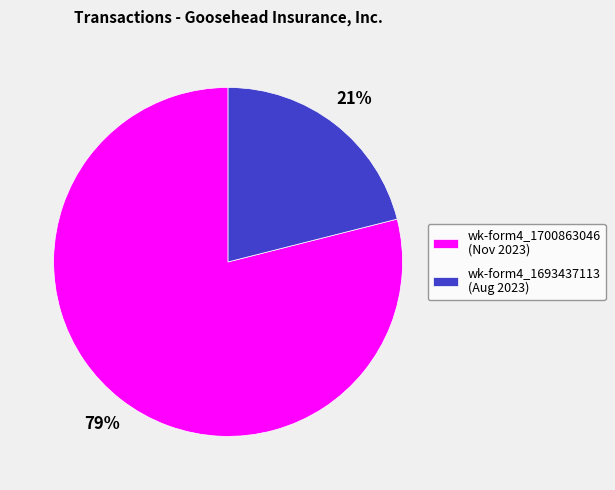

What is the ratio of the value at wk-form4_1693437113 (Aug 2023) to the value at wk-form4_1700863046 (Nov 2023)?

0.3